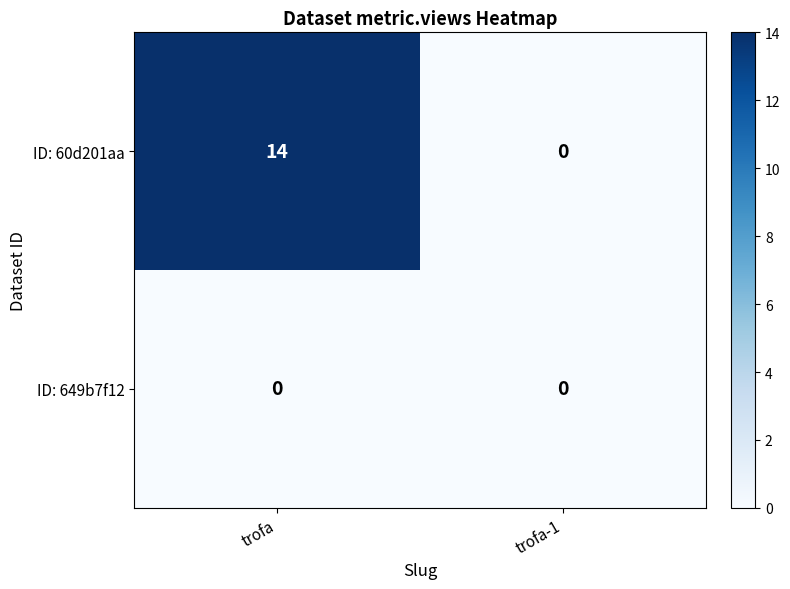

The ID: 60d201aa series shows 24 at trofa. True or false?

False